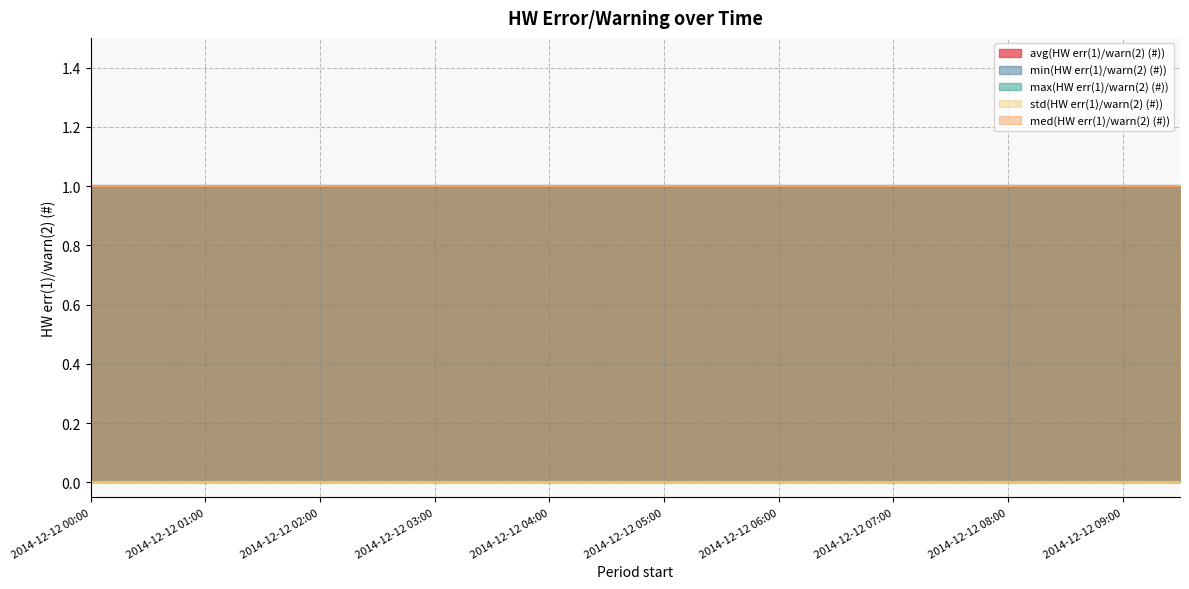

What is the sum of all min(HW err(1)/warn(2) (#)) values?

20